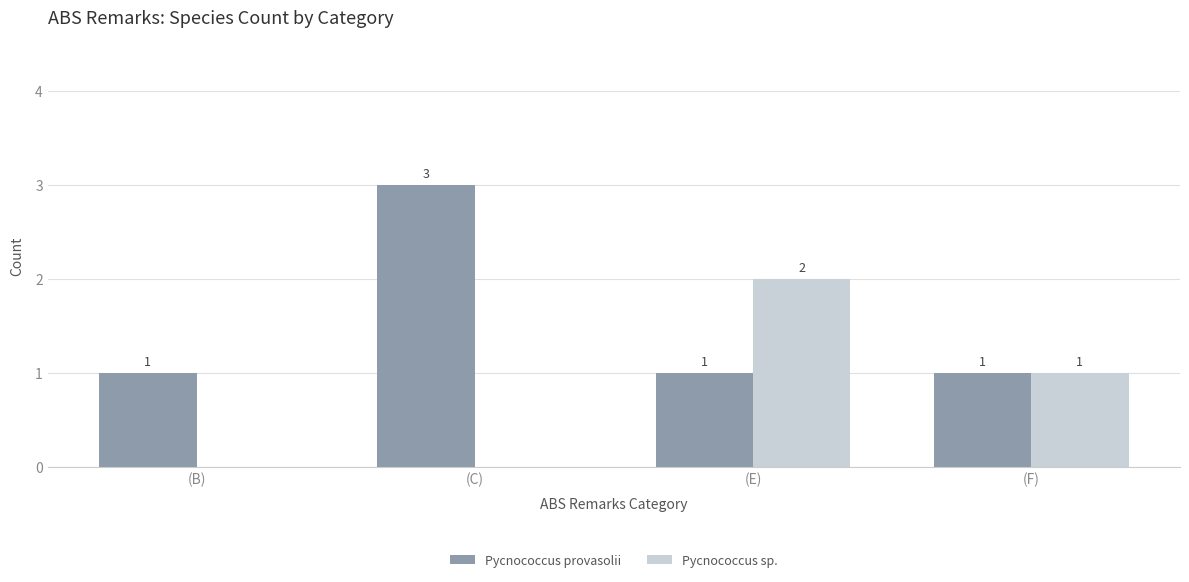

What is the total value across all series at (E)?

3